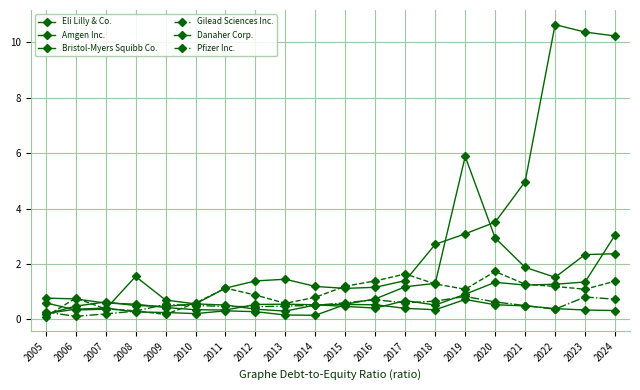

How many data points in Amgen Inc. are less than 1?

6